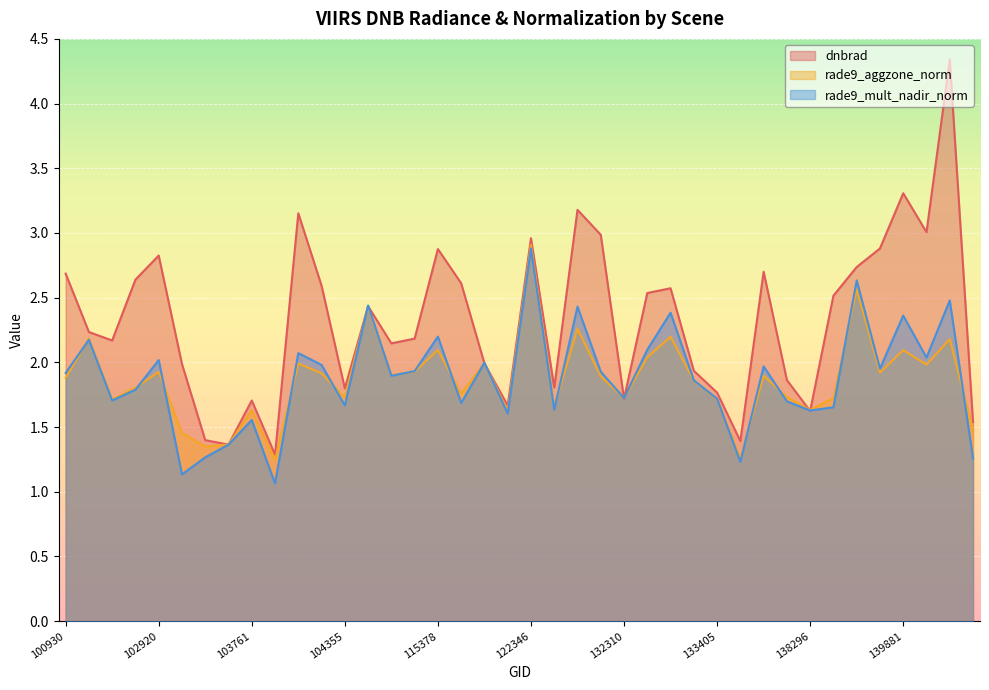

What value does the rade9_mult_nadir_norm series have at 139868?

2.0